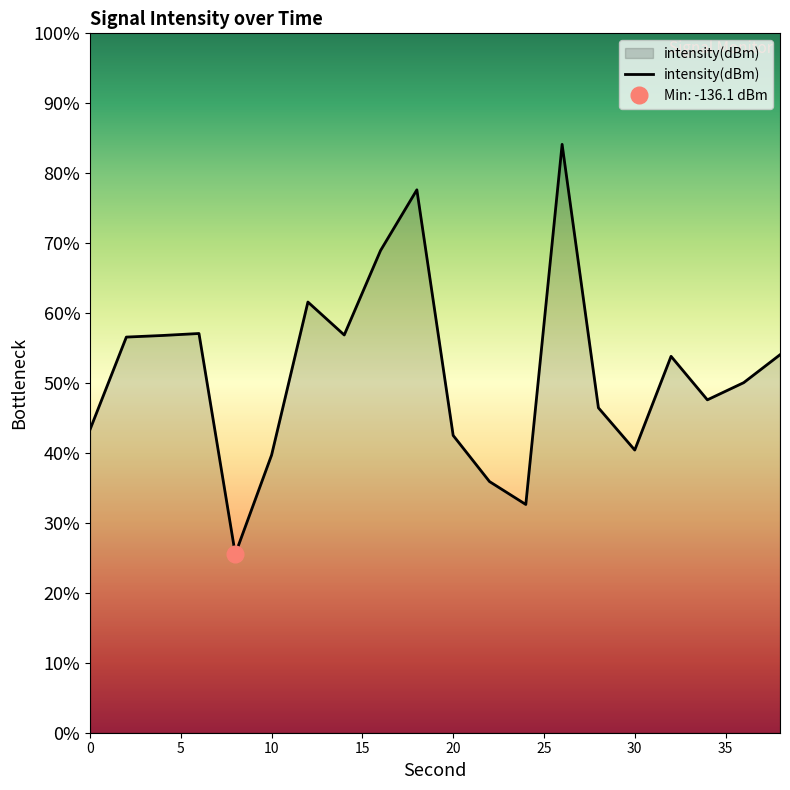

True or false: the data shows -209.4 at 12.

False